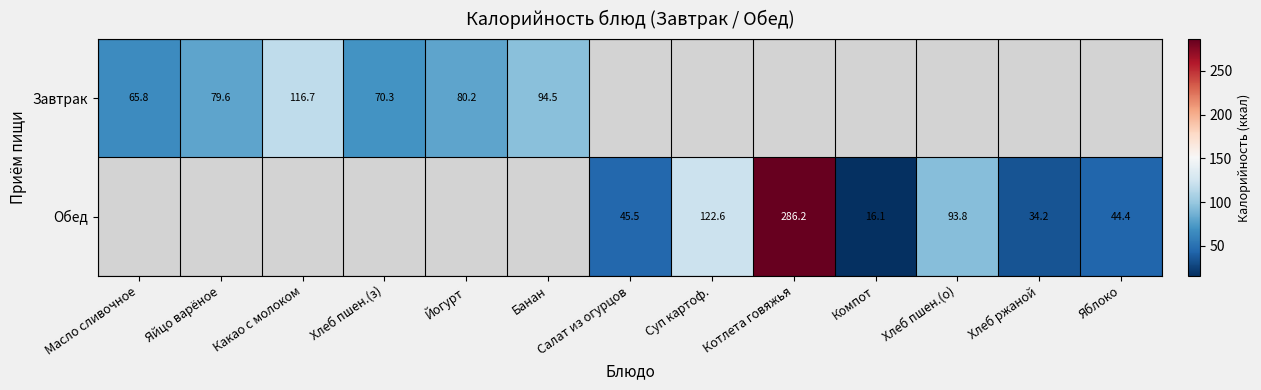

At which category does the chart reach its peak across all series?

Котлета говяжья